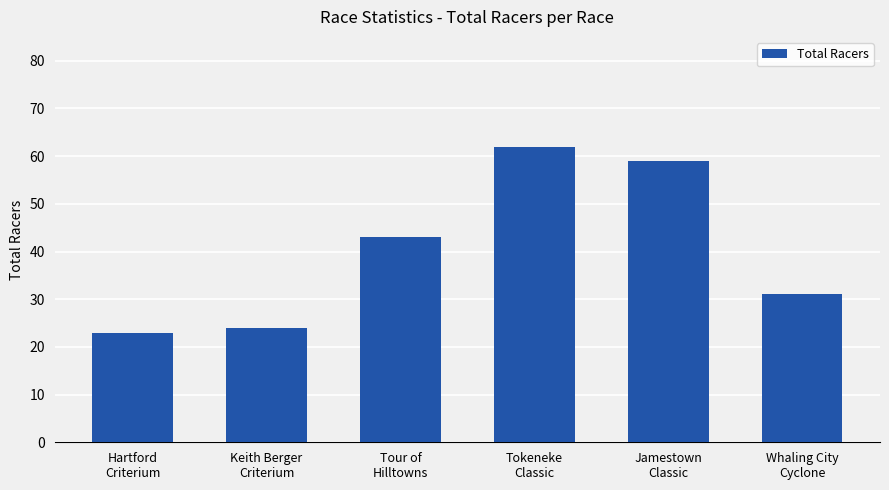

Reading right to left, list all the values displayed in this chart.

31	59	62	43	24	23